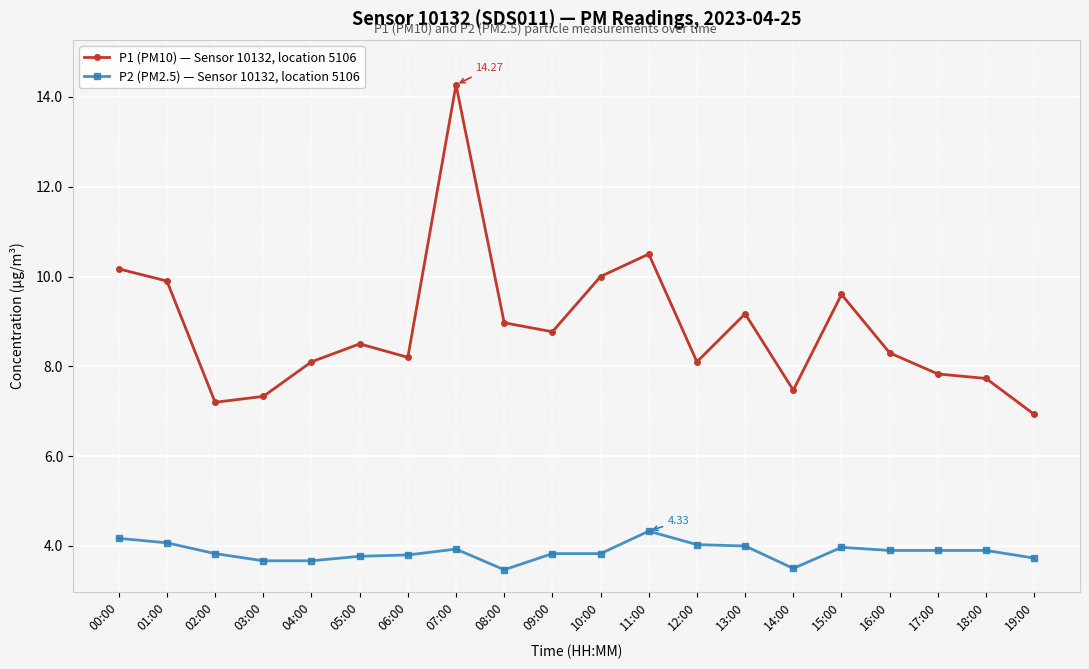

Count the number of data series in this chart.

2